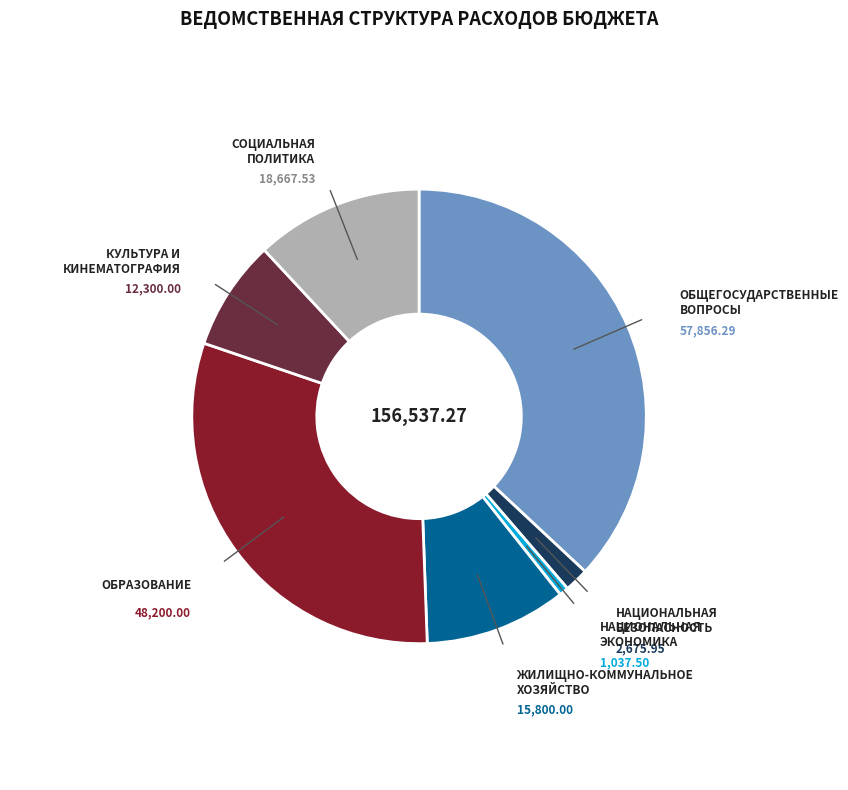

Is there any slice that represents more than half of the pie?

No